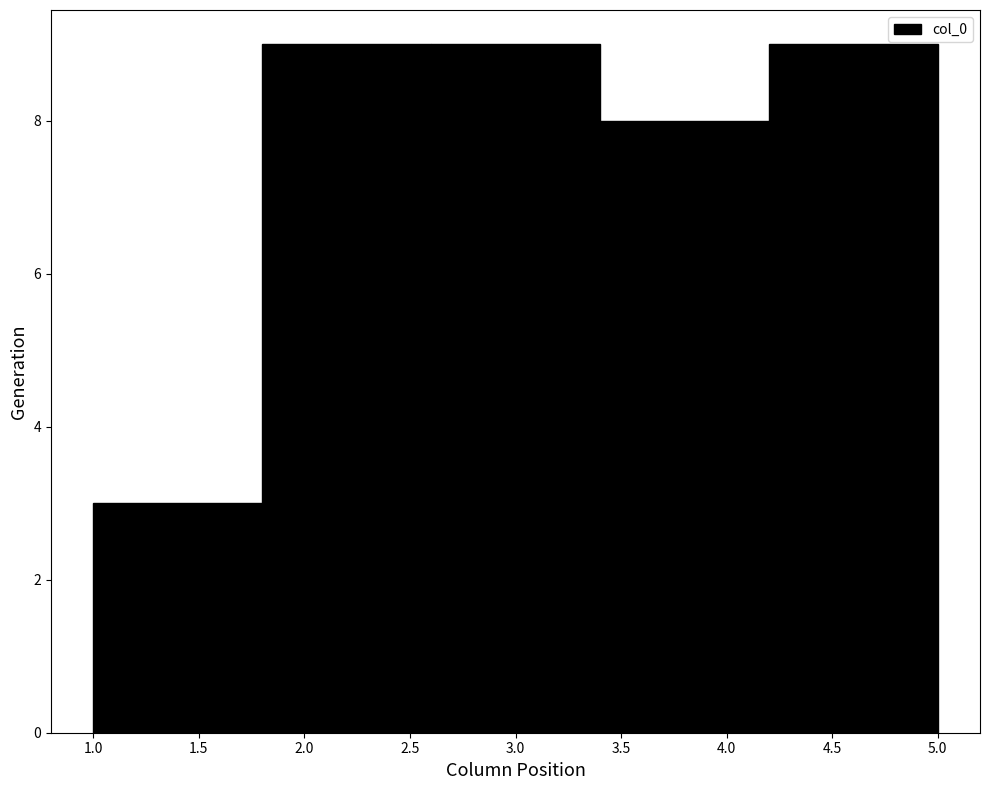

How tall is the bar that spans 1.8 to 2.6 on the x-axis? The values are not printed on the chart, so give them approximately, as read against the axis.

9